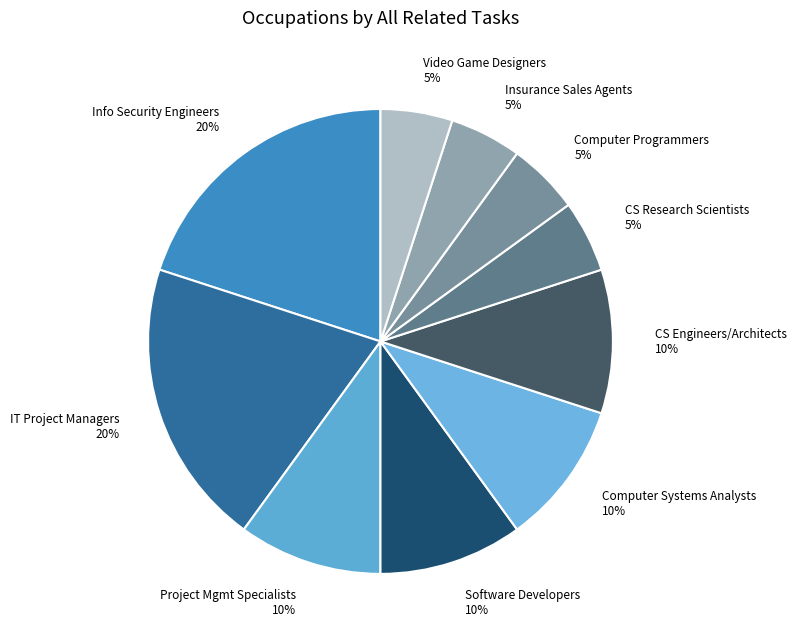

To the nearest percent, what is the combined percentage of Computer Programmers and Software Developers?

15%